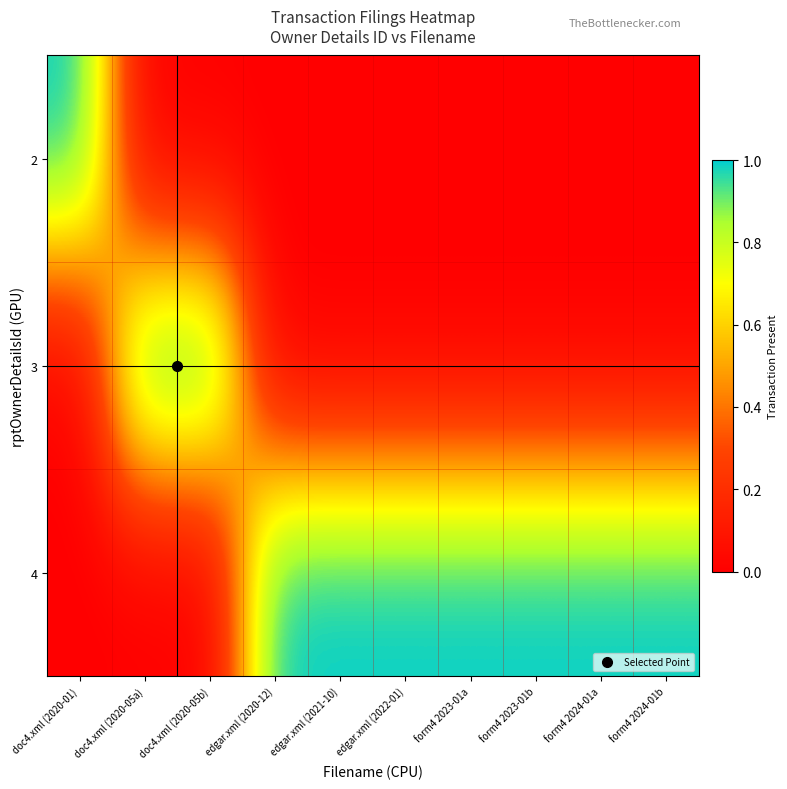

At form4 2023-01b, list the series in order from smallest to largest.

2, 3, 4